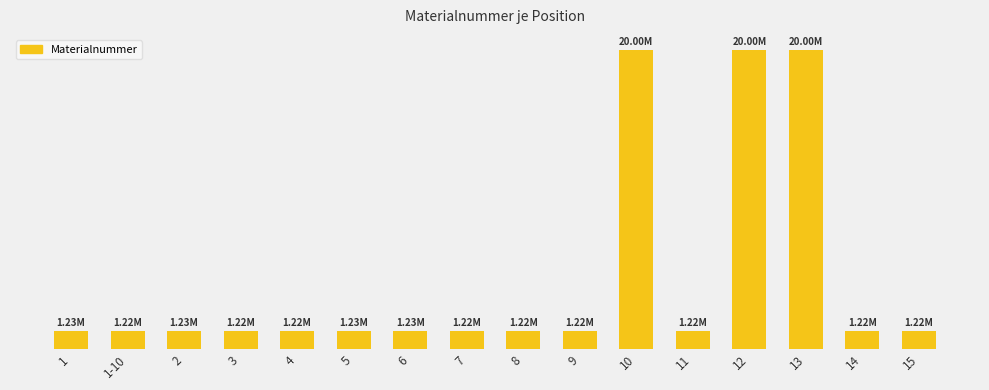

The chart shows a value of 330841 at 8. True or false?

False